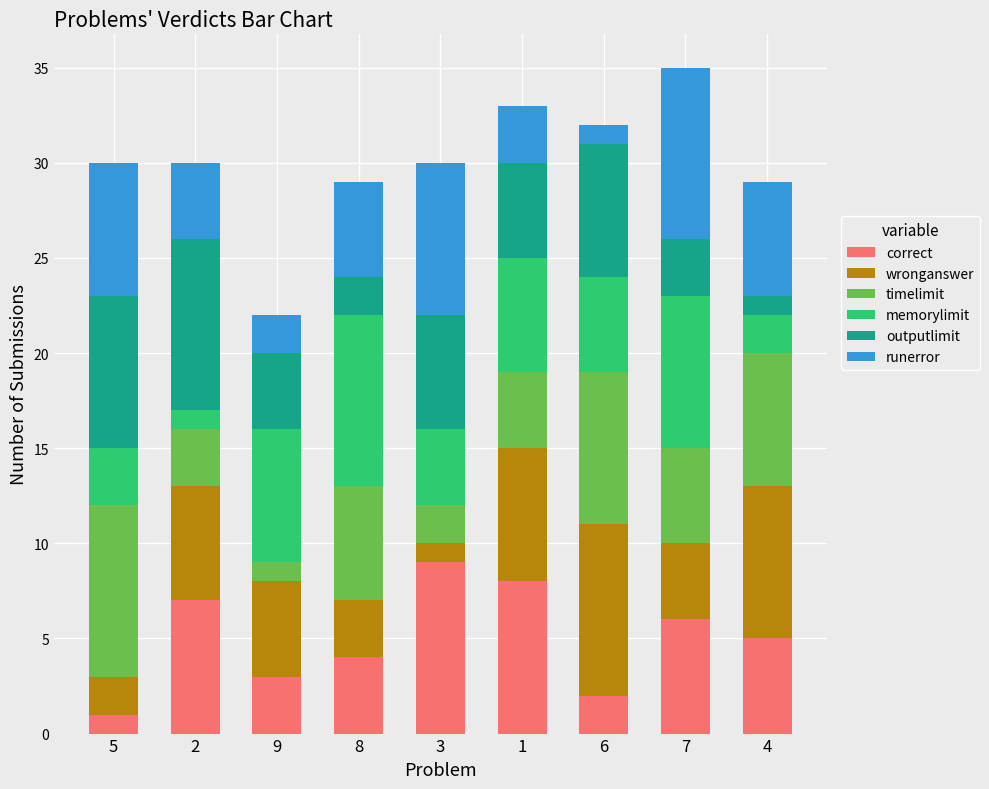

Which category has the highest value in the correct series?

3